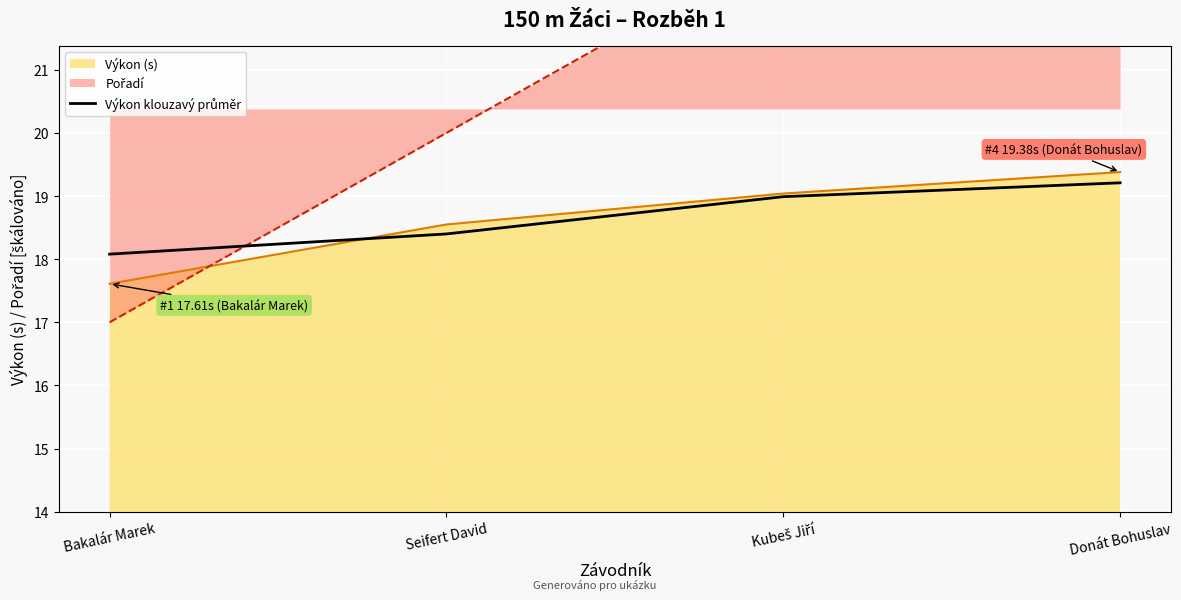

Which category has the highest value in the Výkon (s) series?

Donát Bohuslav